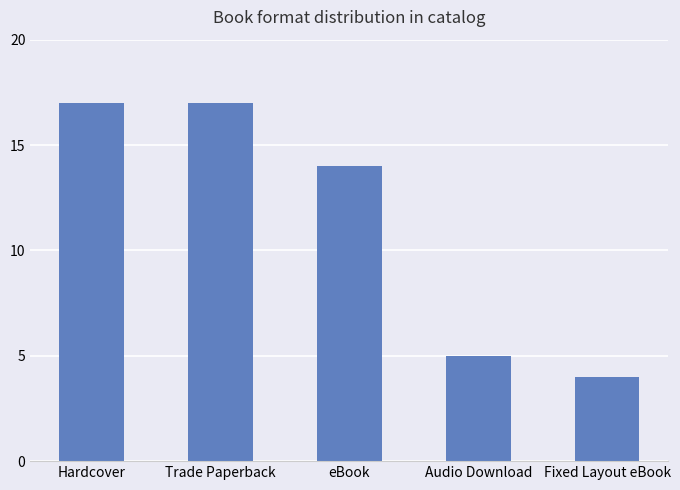

Is it true that the value at Hardcover is 22?

False